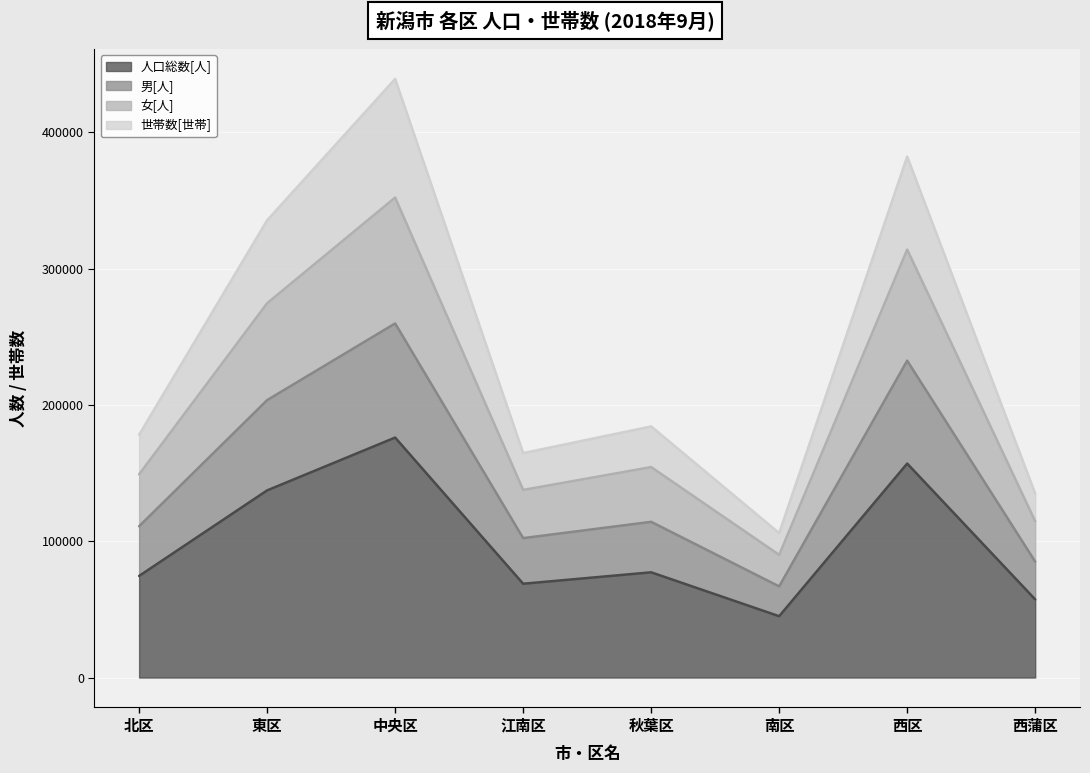

Reading left to right, extract all data points from this chart.

人口総数[人]: 74551	137341	176114	68838	77227	45012	157043	57324
男[人]: 111004	203584	259853	102314	114274	66904	232534	85070
女[人]: 149102	274682	352228	137676	154454	90024	314086	114648
世帯数[世帯]: 178162	335551	439298	164713	184289	106003	382274	135012